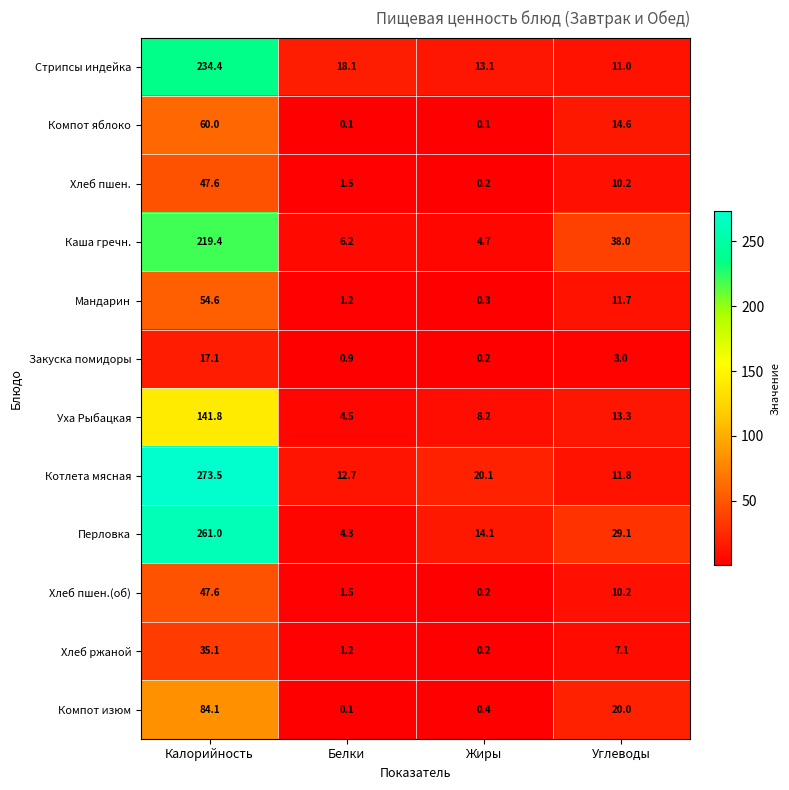

The value of Перловка at Жиры is 14.1. True or false?

True